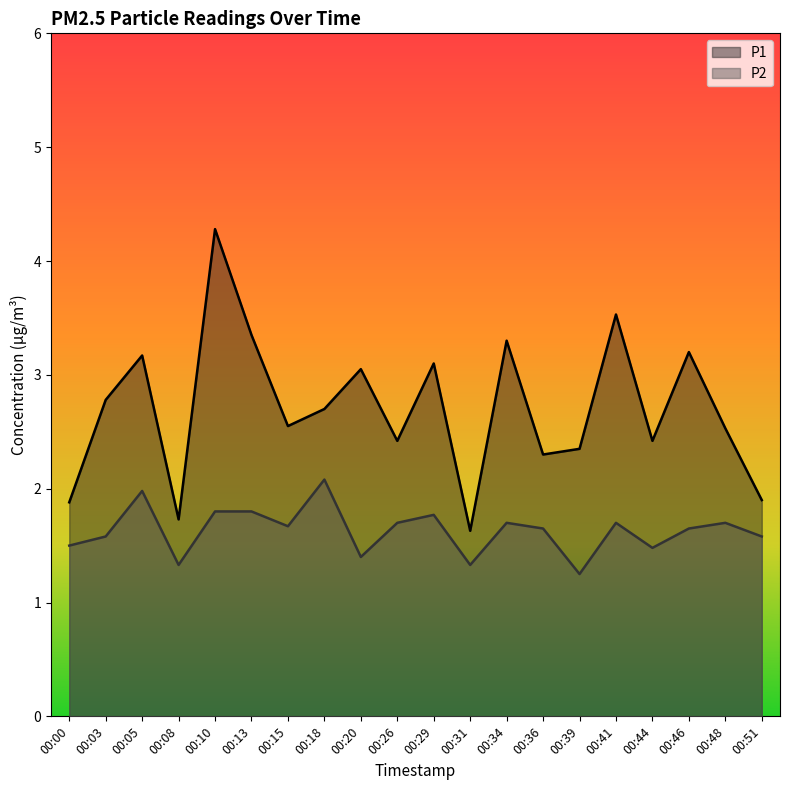

Rank the series at 00:05 from highest to lowest value.

P1, P2